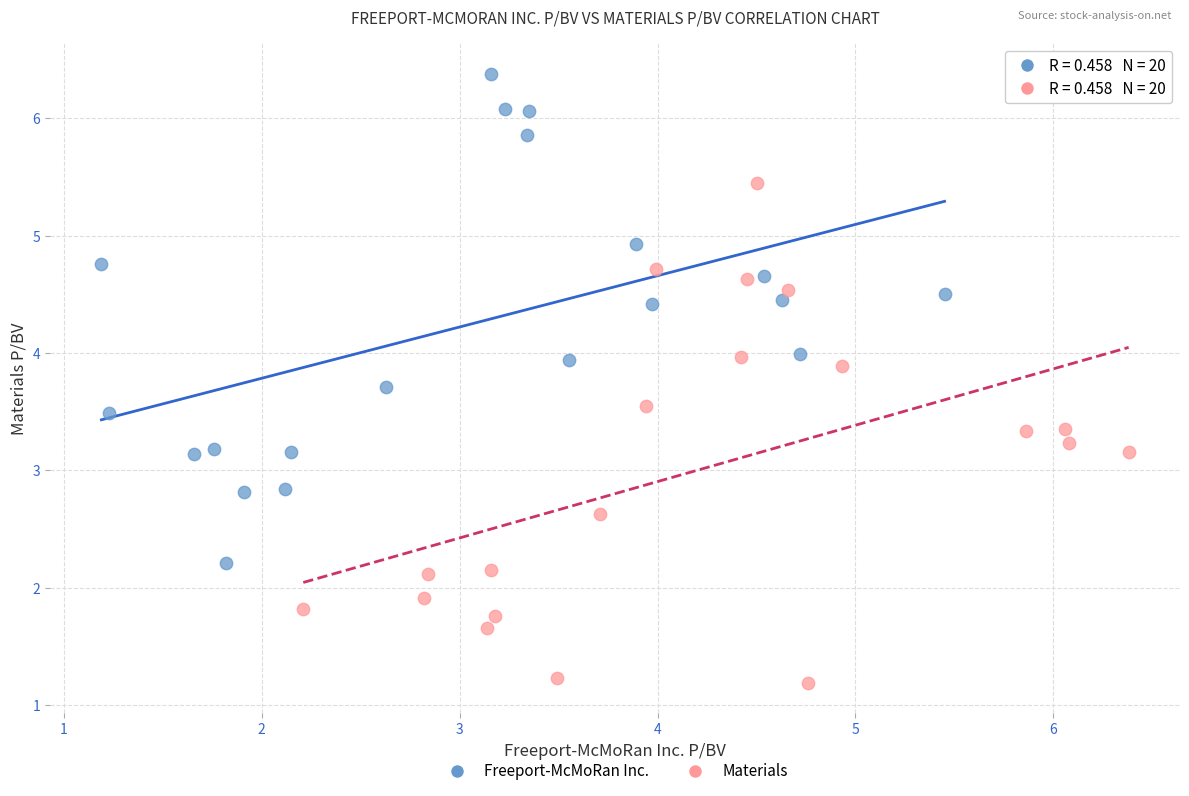

Which series reaches the maximum Y coordinate?

Freeport-McMoRan Inc.